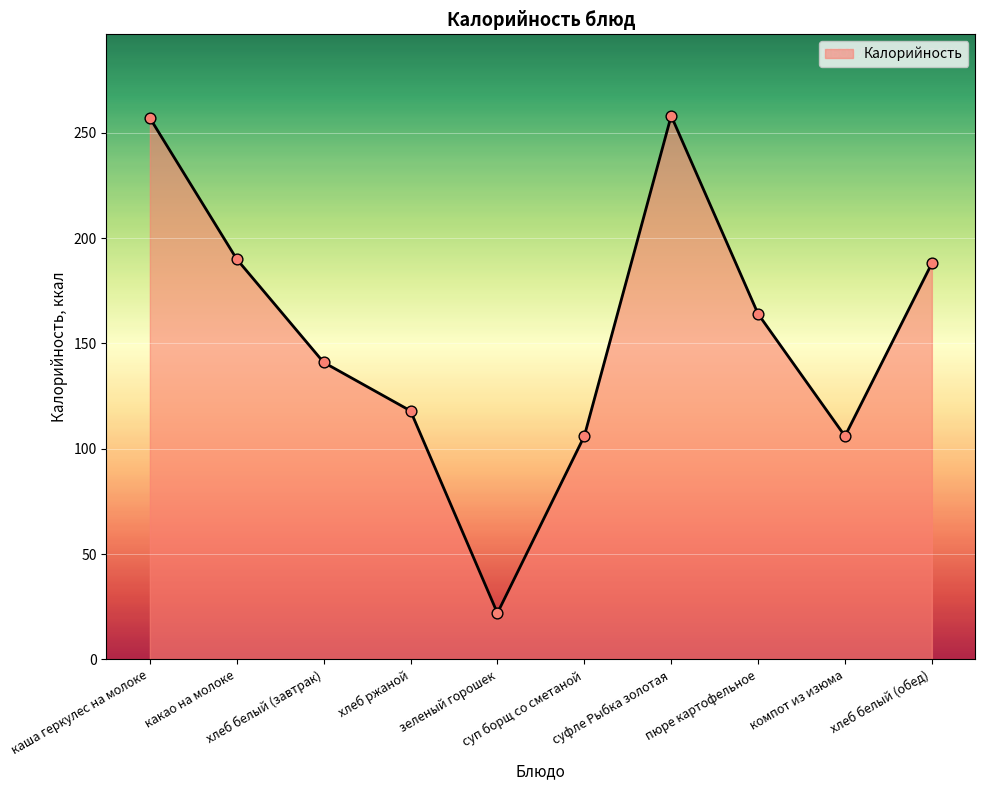

Approximately how many times larger is the value at какао на молоке compared to хлеб белый (завтрак)?

1.3